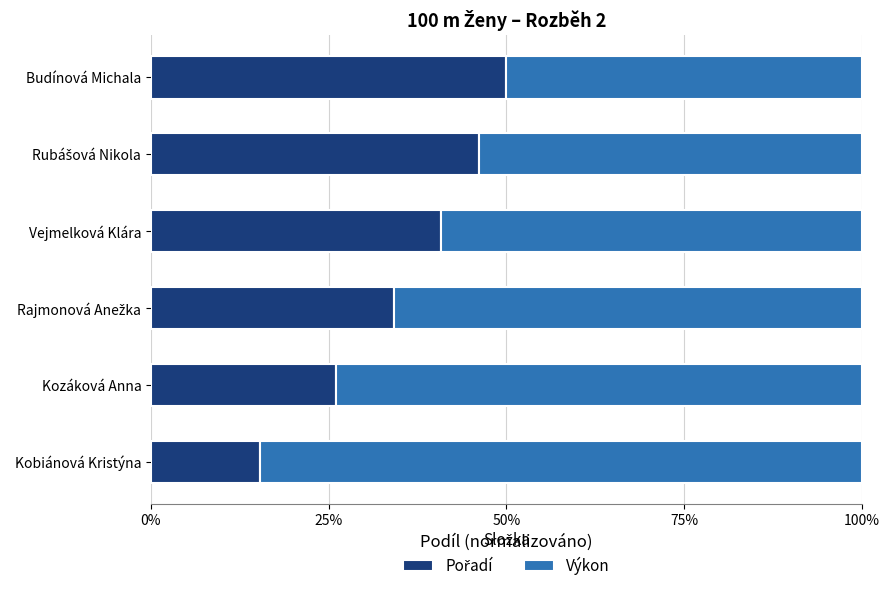

Which series has the widest spread of values?

Pořadí